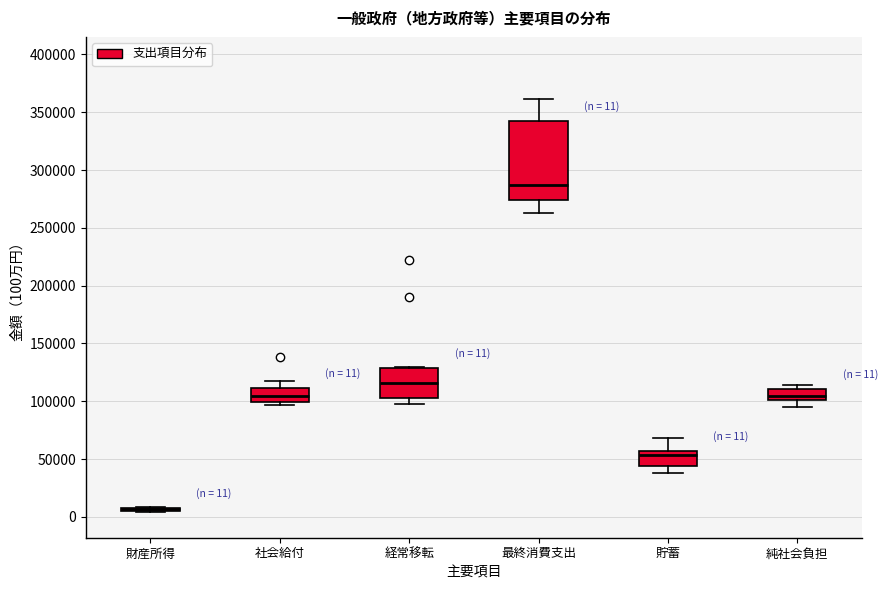

Comparing the boxes themselves (not the whiskers), which one is the tallest?

最終消費支出